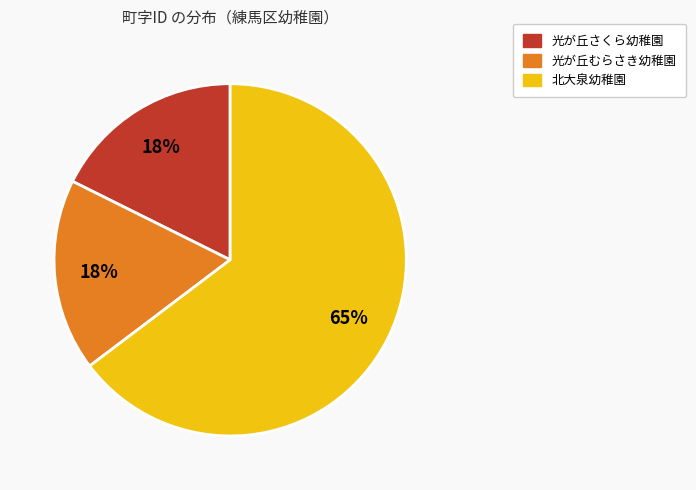

Which has a higher value, 光が丘むらさき幼稚園 or 北大泉幼稚園?

北大泉幼稚園